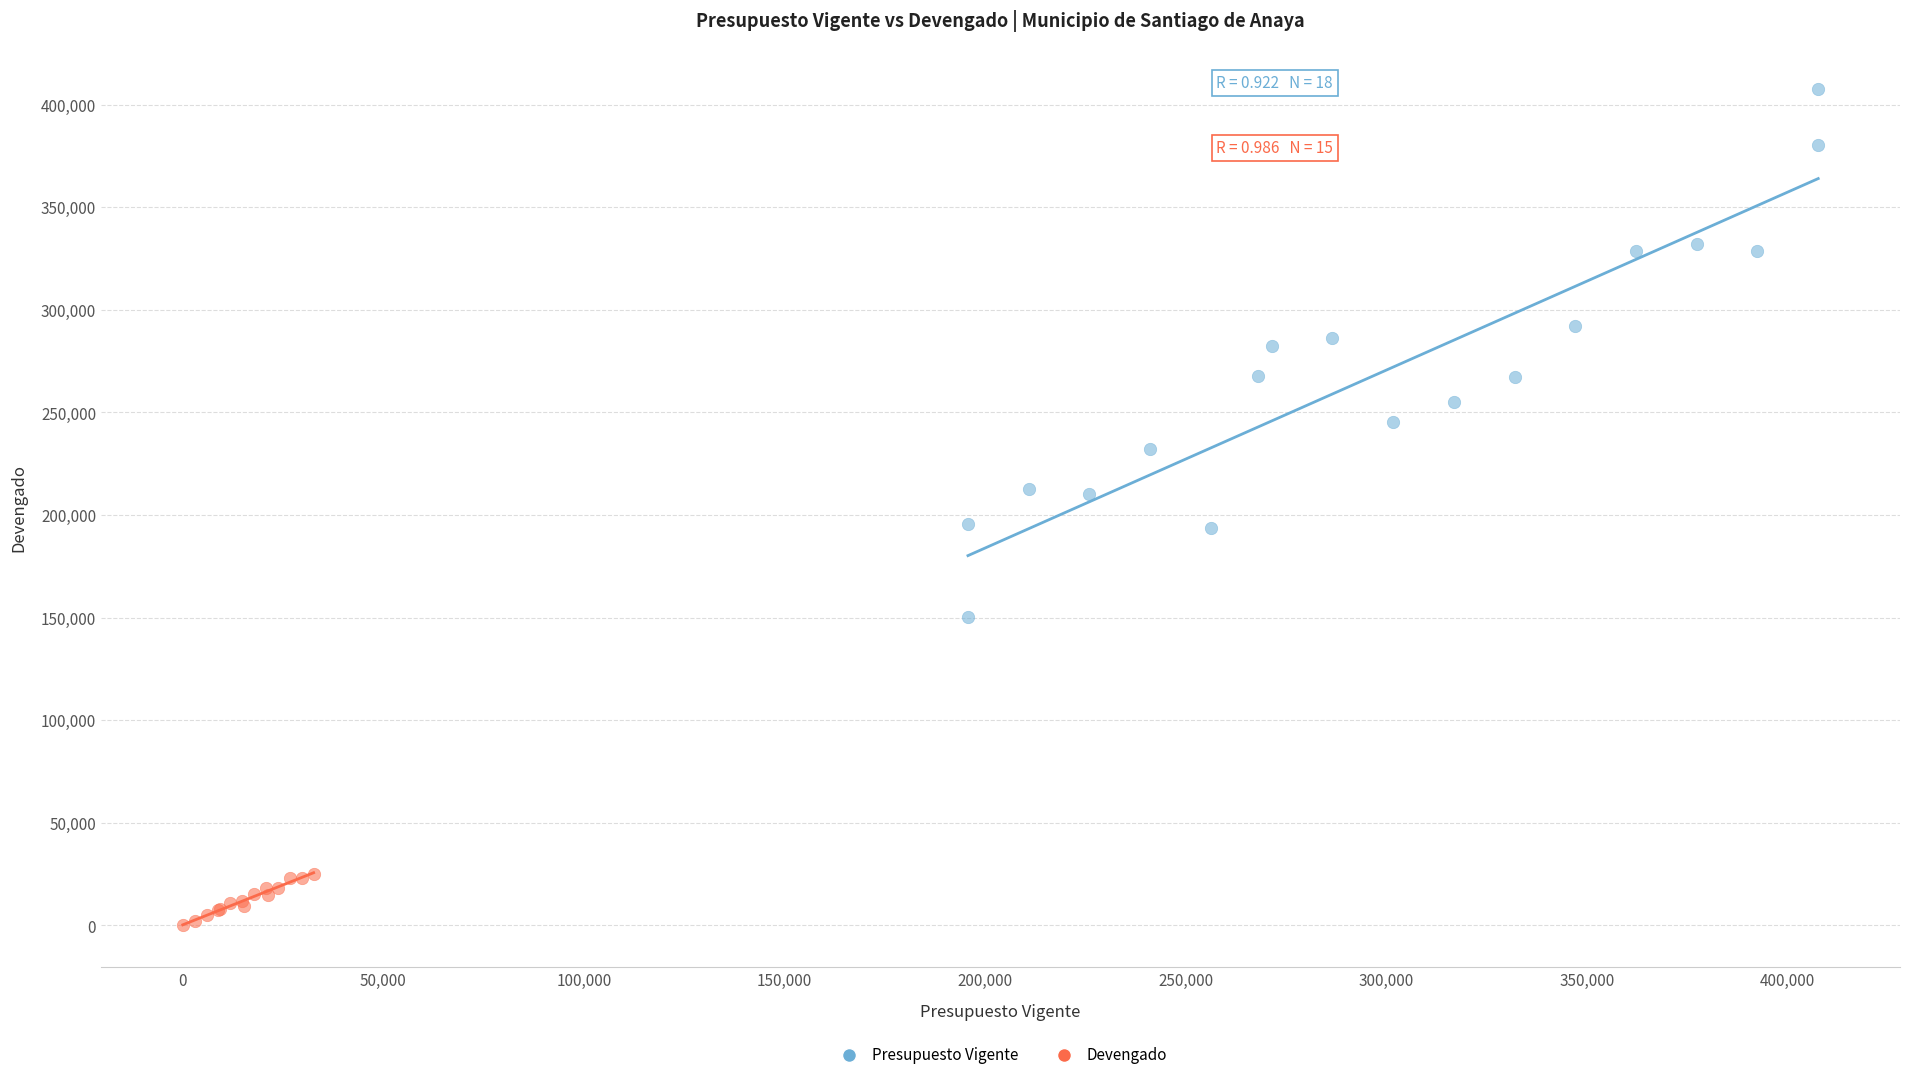

Which series contains the highest Y value?

Presupuesto Vigente